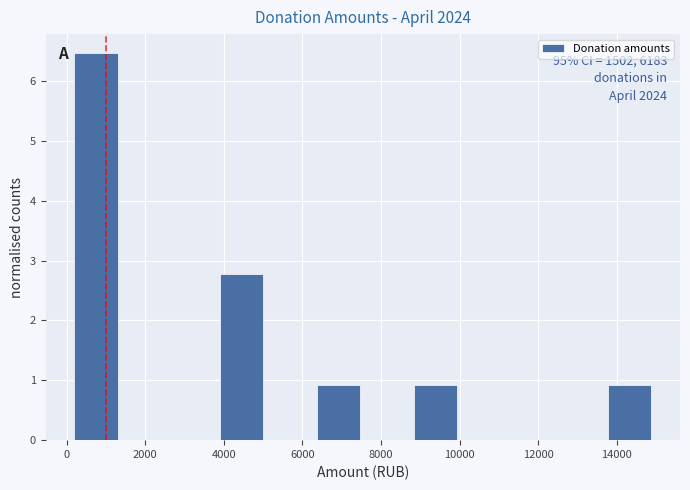

Over which range of the x-axis is the bar tallest?

200 to 1400